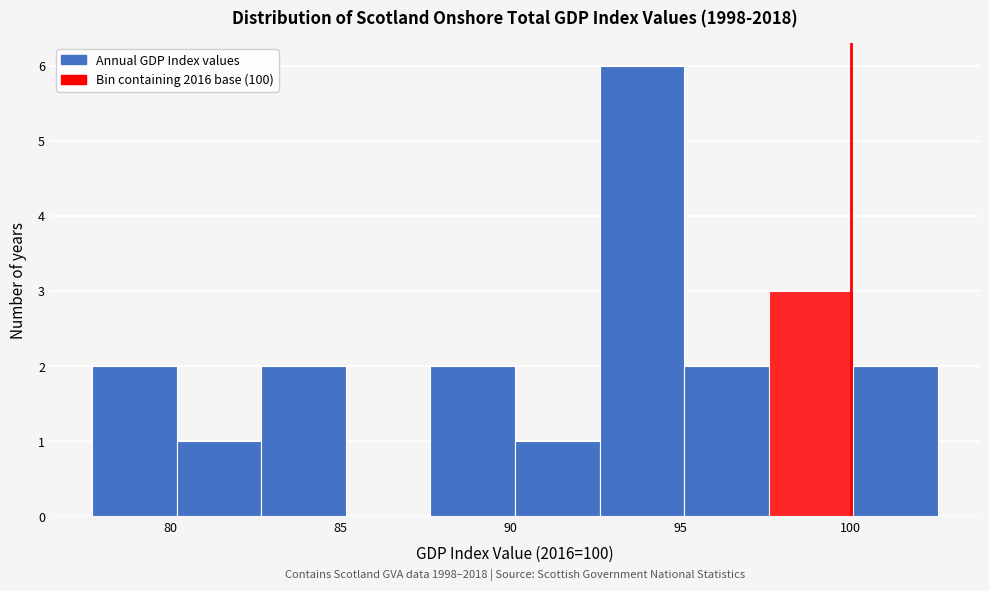

Which range on the x-axis has the tallest bar?

92.5 to 95.0